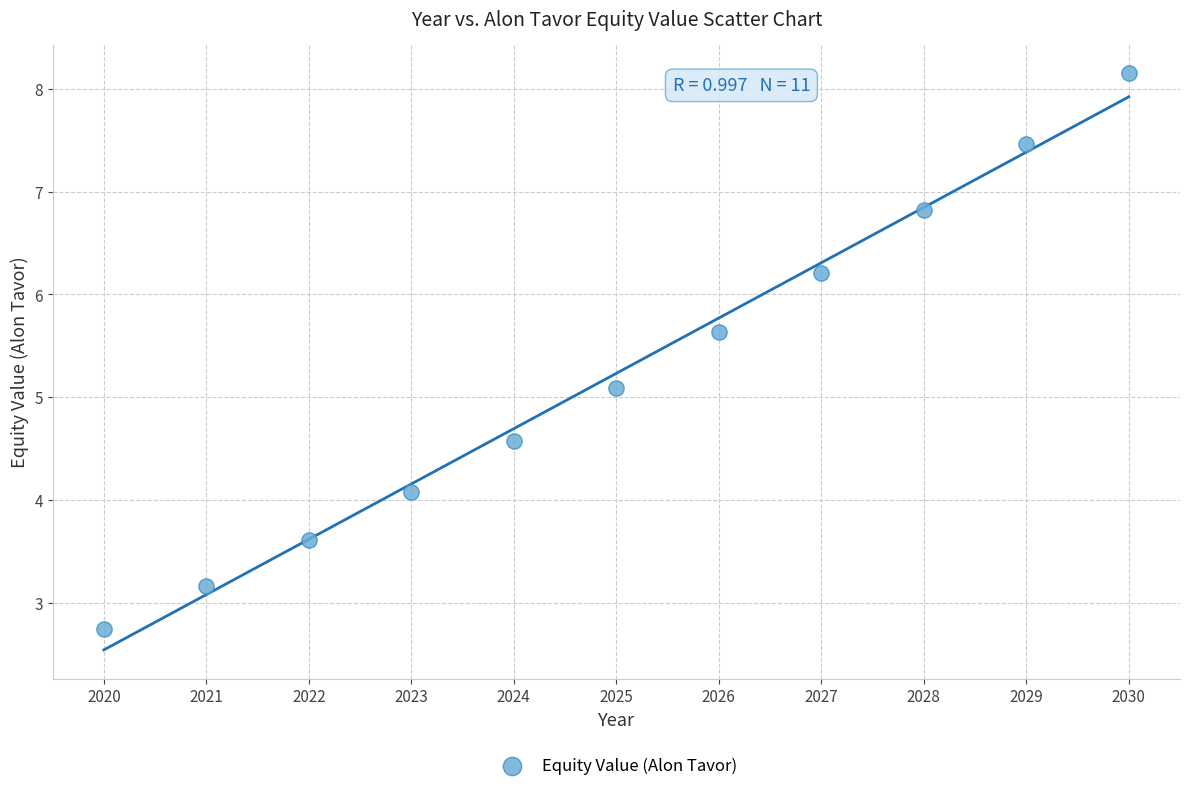

What is the range of X values (max minus min)?

10.0